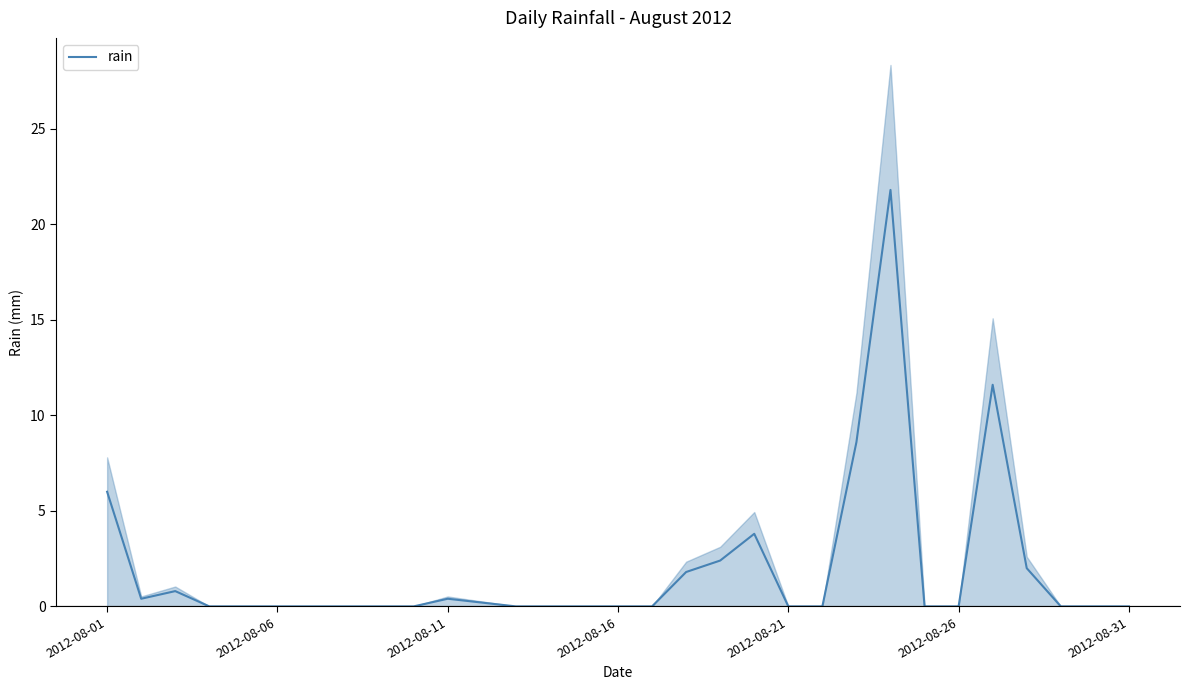

Does the chart display data point markers on the line(s)?

No